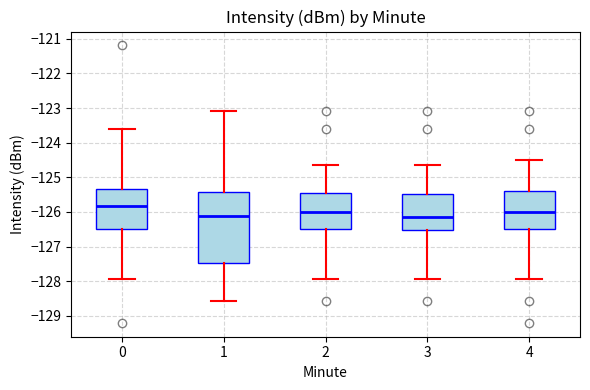

Where does the median line of the box at x = 2 sit on the y-axis? The values are not printed on the chart, so give them approximately, as read against the axis.

-126.0